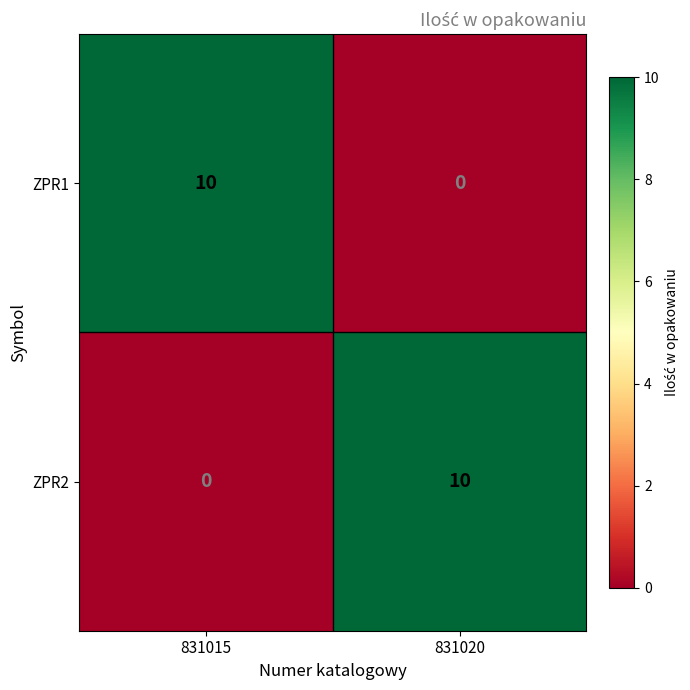

Reading left to right, transcribe all the data shown in this chart.

ZPR1: 10	0
ZPR2: 0	10